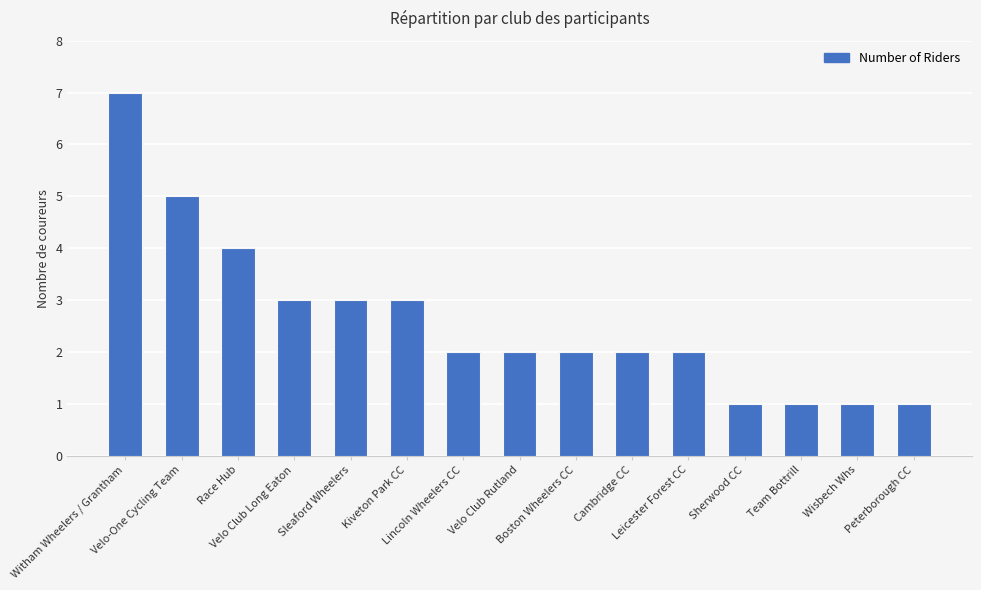

Reading left to right, what are all the values shown in this chart?

7	5	4	3	3	3	2	2	2	2	2	1	1	1	1